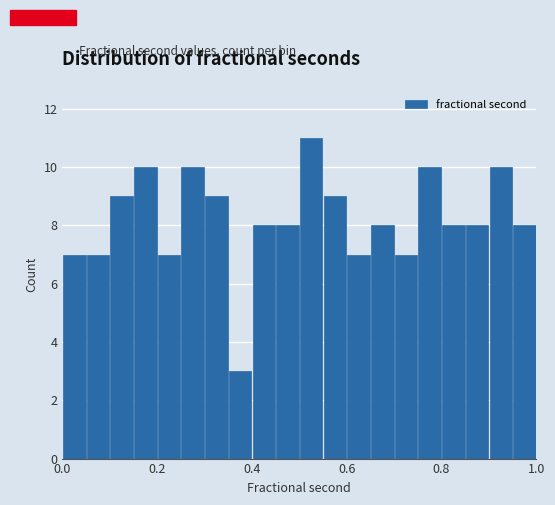

Around what value on the x-axis is the tallest bar? Give the approximate position of its centre, as read against the axis.

0.52